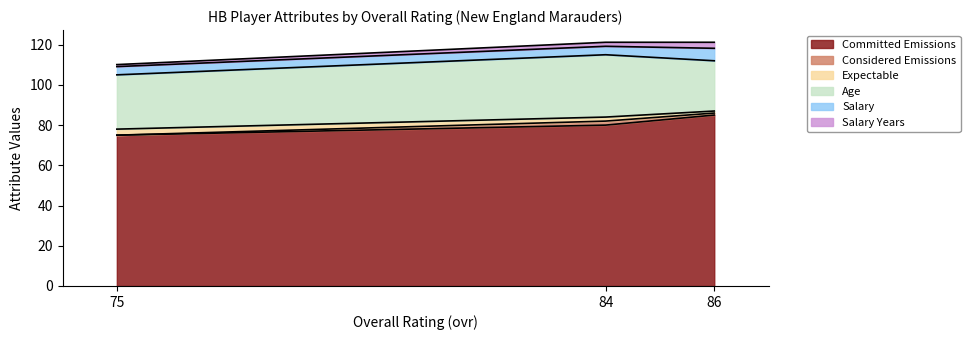

The value of Committed Emissions at 86 is 85.0. True or false?

True